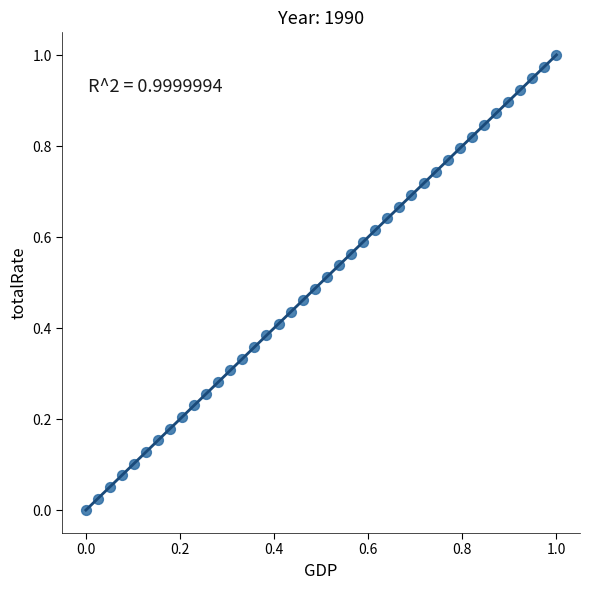

Count the number of points in this scatter plot.

40